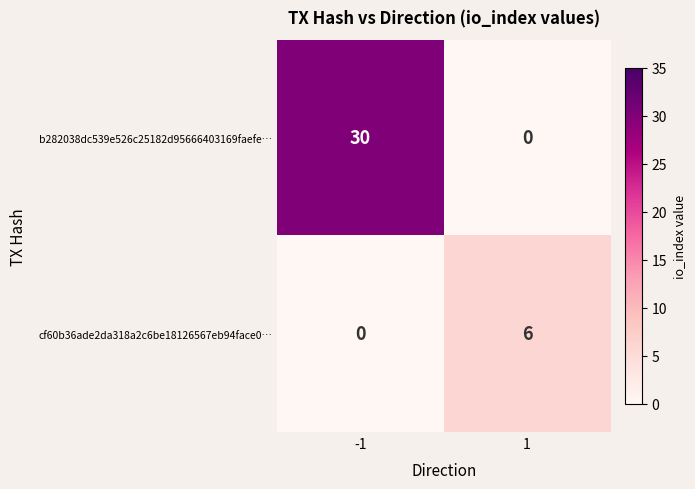

What is the sum of all b282038dc539e526c25182d95666403169faefe… values?

30